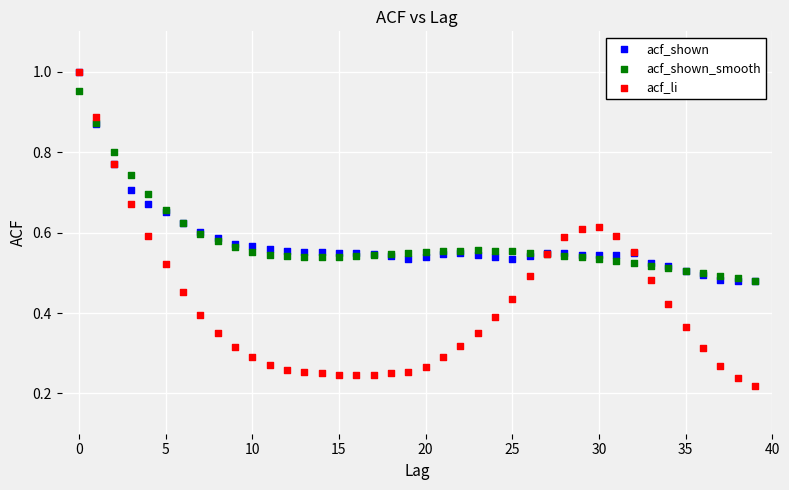

Which series contains the lowest Y value?

acf_li